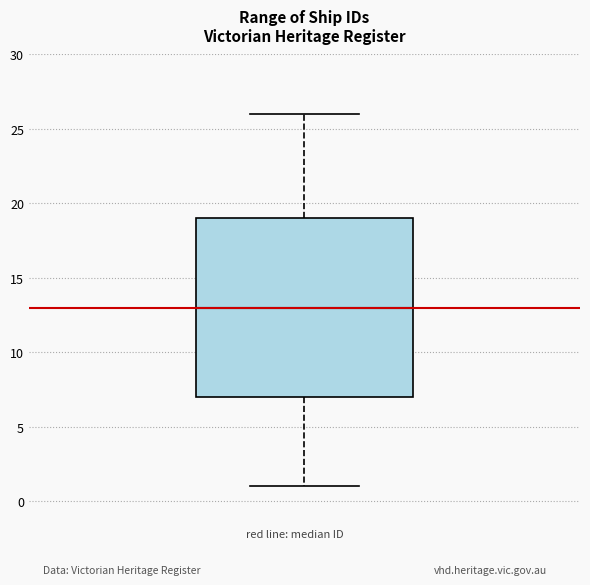

Read this box plot against the y-axis: the position of the median line, the range covered by the box, and the ends of both whiskers. The values are not printed on the chart, so give them approximately, as read against the axis.

median 13, box 7 to 19, whiskers 1 to 26